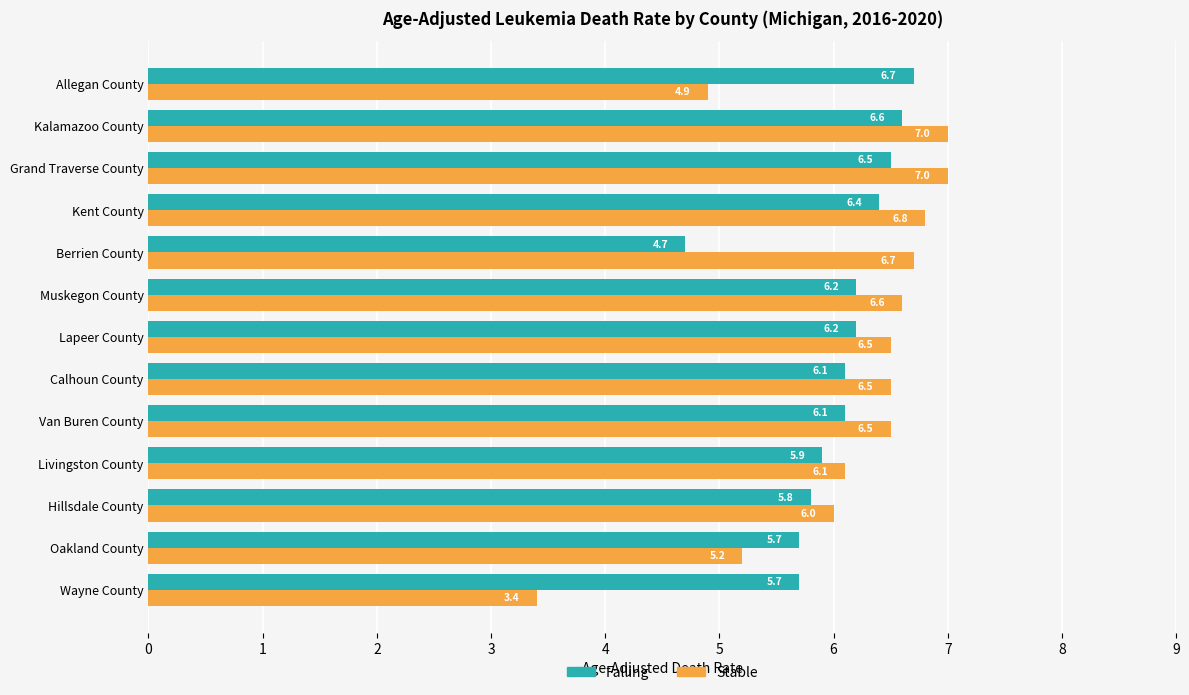

What is the minimum value shown in the chart?

3.4